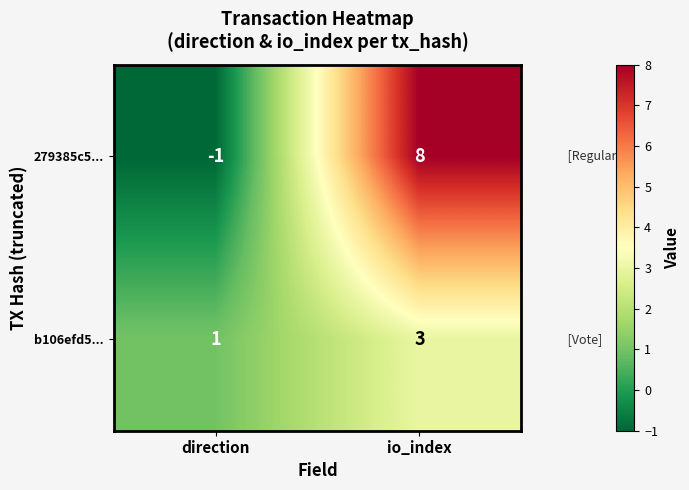

True or false: 279385c5... has a value of 12 at io_index.

False